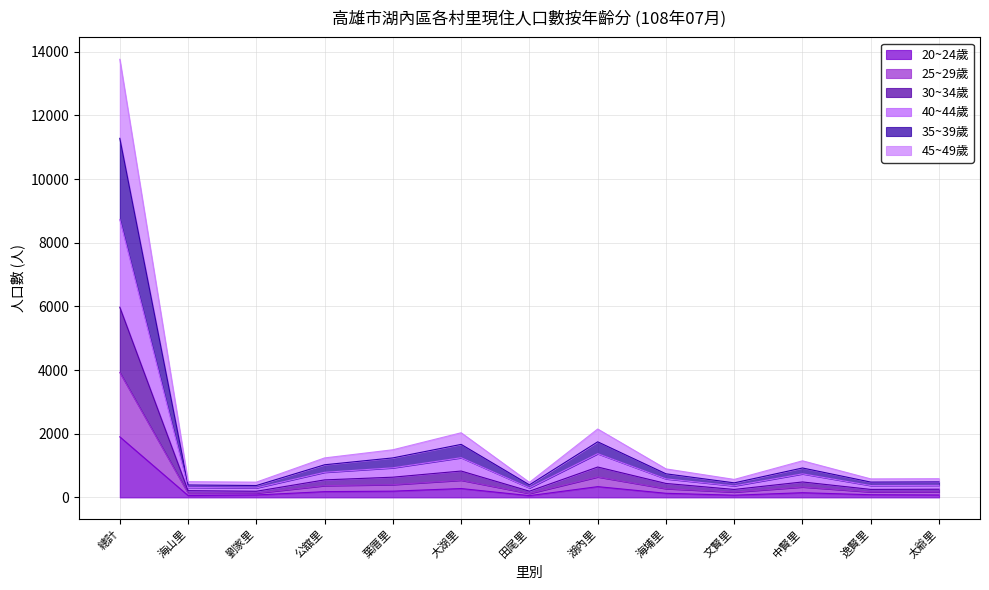

What position from the right is 劉家里?

11